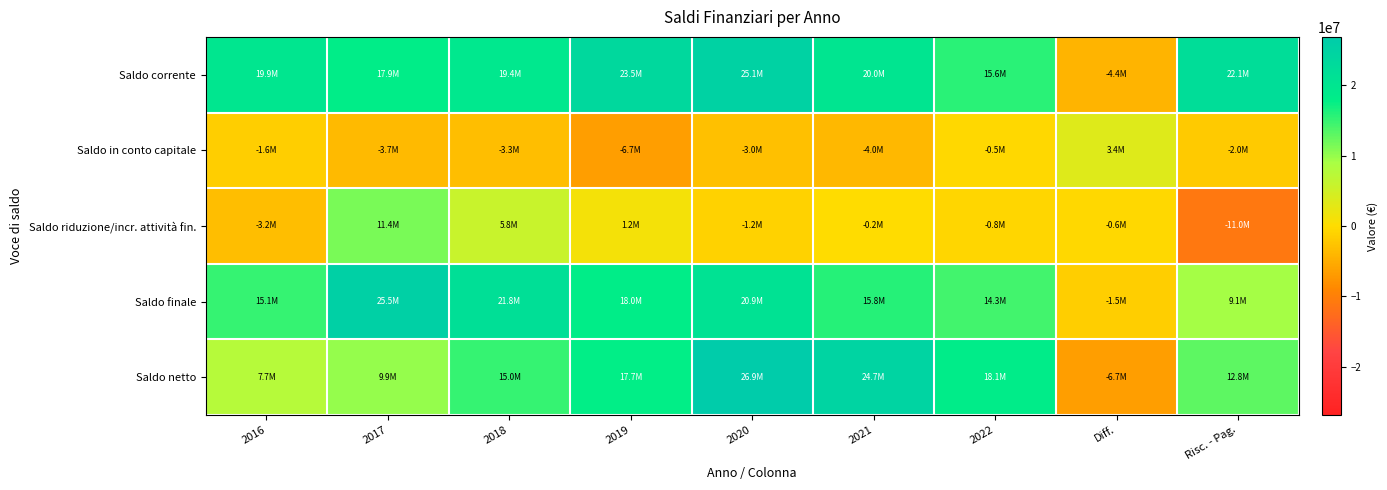

Reading right to left, what are all the values shown in this chart?

Saldo corrente: Risc. - Pag.=22066221.5	Diff.=-4389200.6	2022=15569751.4	2021=19958952.0	2020=25066996.3	2019=23496573.7	2018=19394590.7	2017=17851833.0	2016=19895716.2
Saldo in conto capitale: Risc. - Pag.=-2034592.3	Diff.=3443949.1	2022=-527886.5	2021=-3971835.6	2020=-2999240.9	2019=-6675730.2	2018=-3347936.6	2017=-3678588.0	2016=-1639629.6
Saldo riduzione/incr. attività fin.: Risc. - Pag.=-10967069.2	Diff.=-550000.0	2022=-750000.0	2021=-200000.0	2020=-1197500.0	2019=1224957.8	2018=5771802.5	2017=11366430.8	2016=-3205226.4
Saldo finale: Risc. - Pag.=9064560.0	Diff.=-1495251.5	2022=14291864.8	2021=15787116.3	2020=20870255.5	2019=18045801.2	2018=21818456.6	2017=25539675.8	2016=15050860.2
Saldo netto: Risc. - Pag.=12827590.3	Diff.=-6677233.6	2022=18054898.1	2021=24732131.7	2020=26859245.3	2019=17663453.7	2018=15024243.5	2017=9890633.3	2016=7741408.6